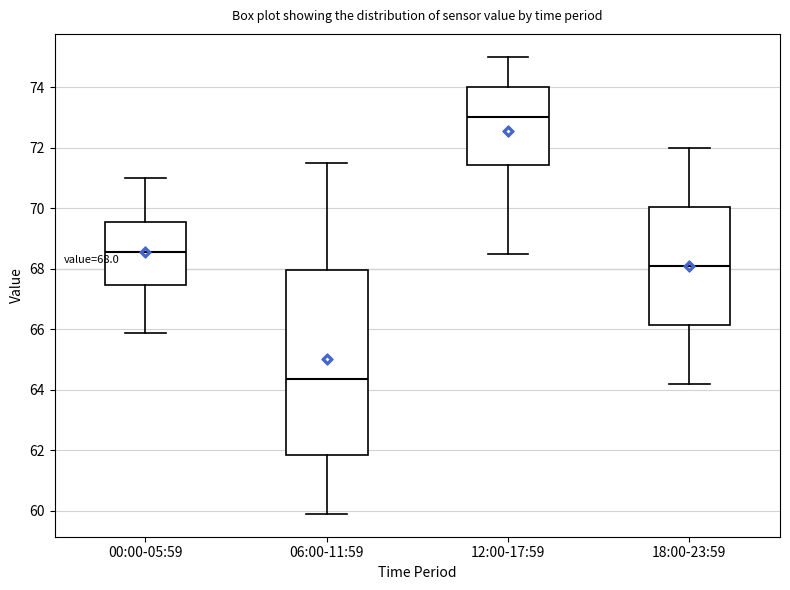

Comparing the boxes themselves (not the whiskers), which one is the tallest?

06:00-11:59